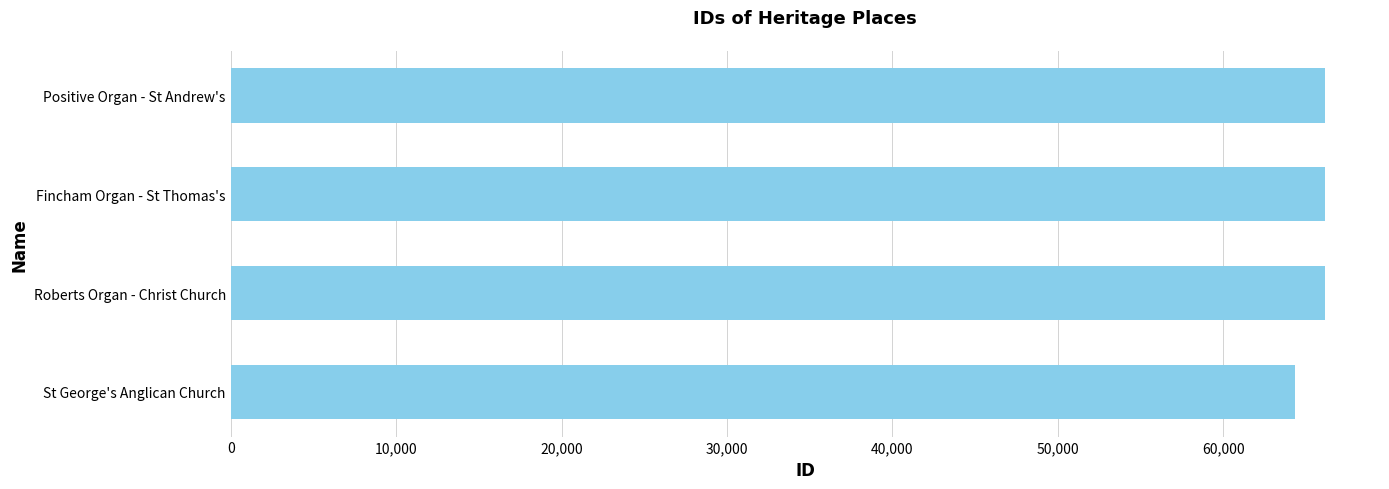

What is the greatest value displayed?

66156